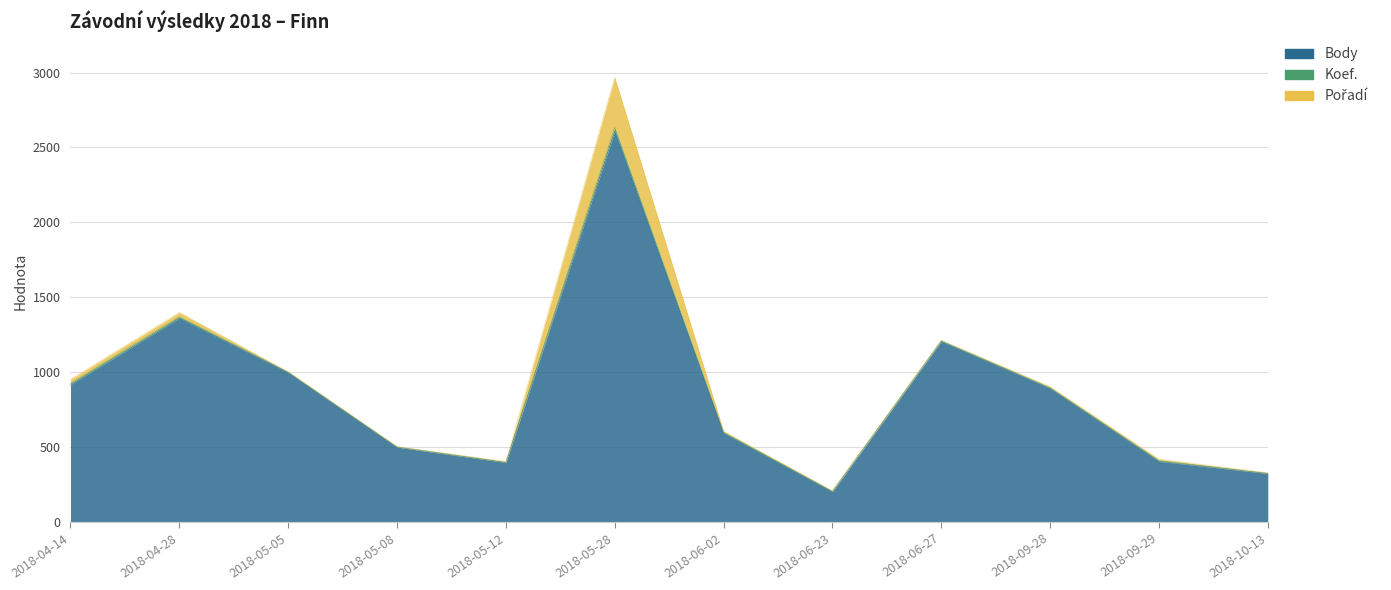

The value of Pořadí at 2018-09-28 is 7. True or false?

True